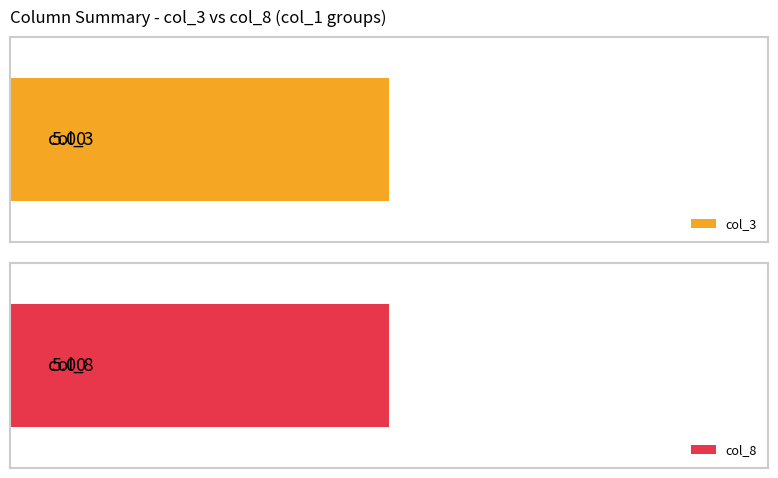

What is the smallest value displayed?

1